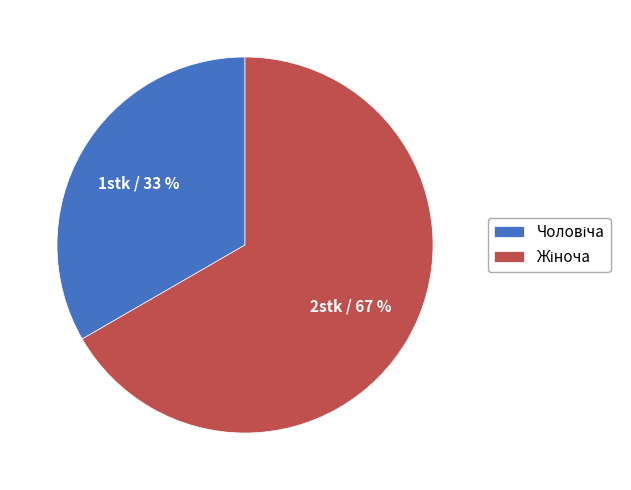

Count the number of slices in the pie.

2